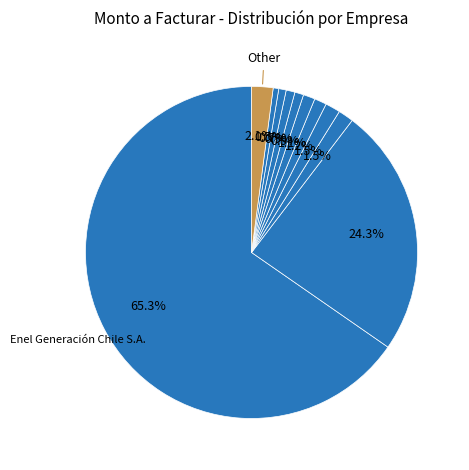

How many slices are in this pie chart?

11